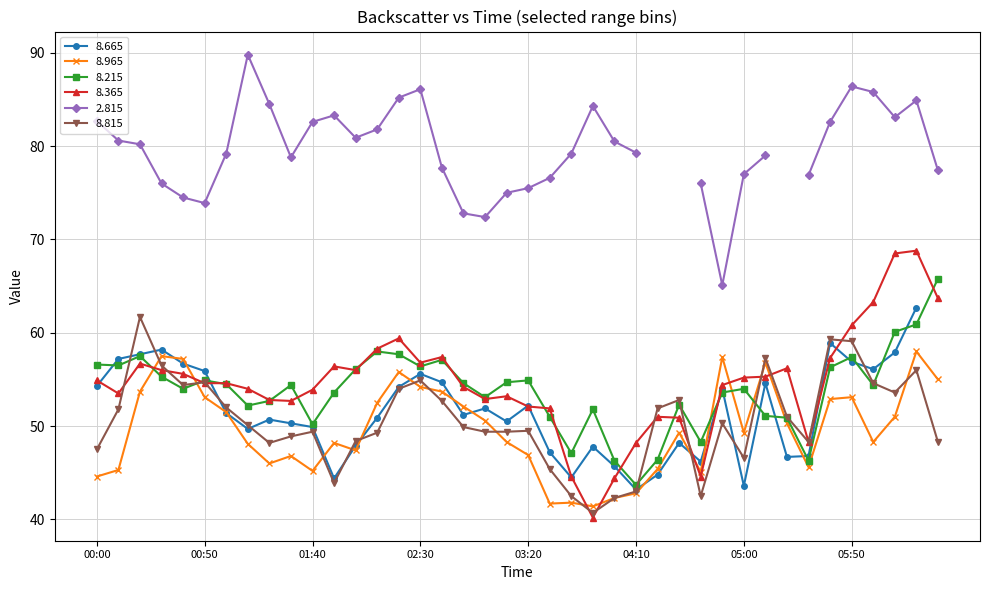

What is the label of the 37th point from the right?

2007/04/24 00:30